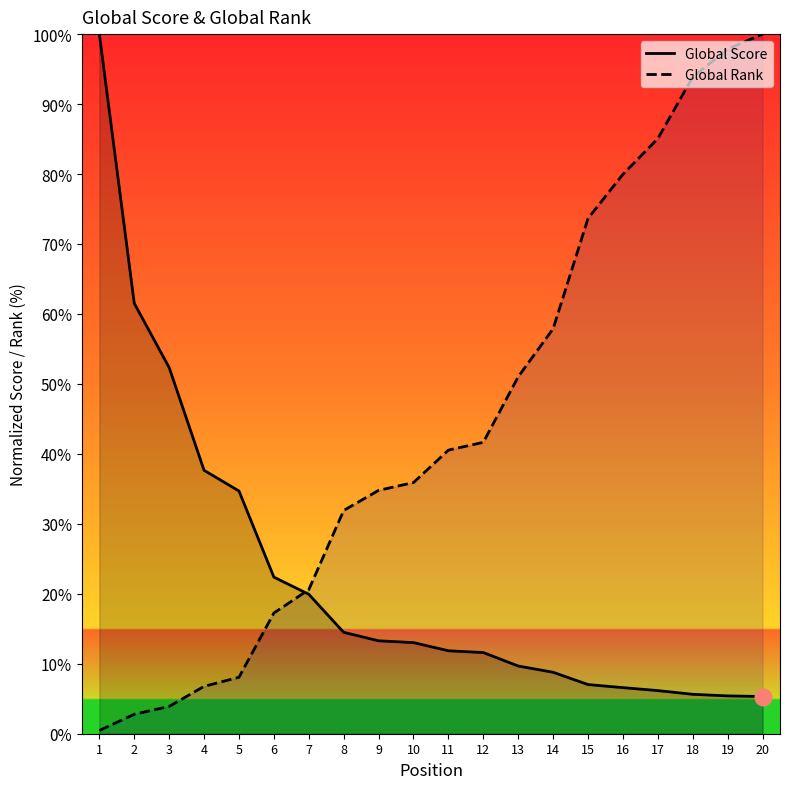

Reading left to right, transcribe all the data shown in this chart.

Global Score: 1=100.0	2=61.5	3=52.3	4=37.6	5=34.7	6=22.4	7=19.9	8=14.5	9=13.3	10=13.0	11=11.9	12=11.6	13=9.7	14=8.8	15=7.0	16=6.6	17=6.2	18=5.6	19=5.4	20=5.3
Global Rank: 1=0.5	2=2.8	3=3.9	4=6.8	5=8.1	6=17.3	7=20.6	8=31.9	9=34.8	10=35.9	11=40.5	12=41.7	13=51.0	14=57.9	15=73.7	16=80.0	17=85.1	18=93.9	19=97.9	20=100.0